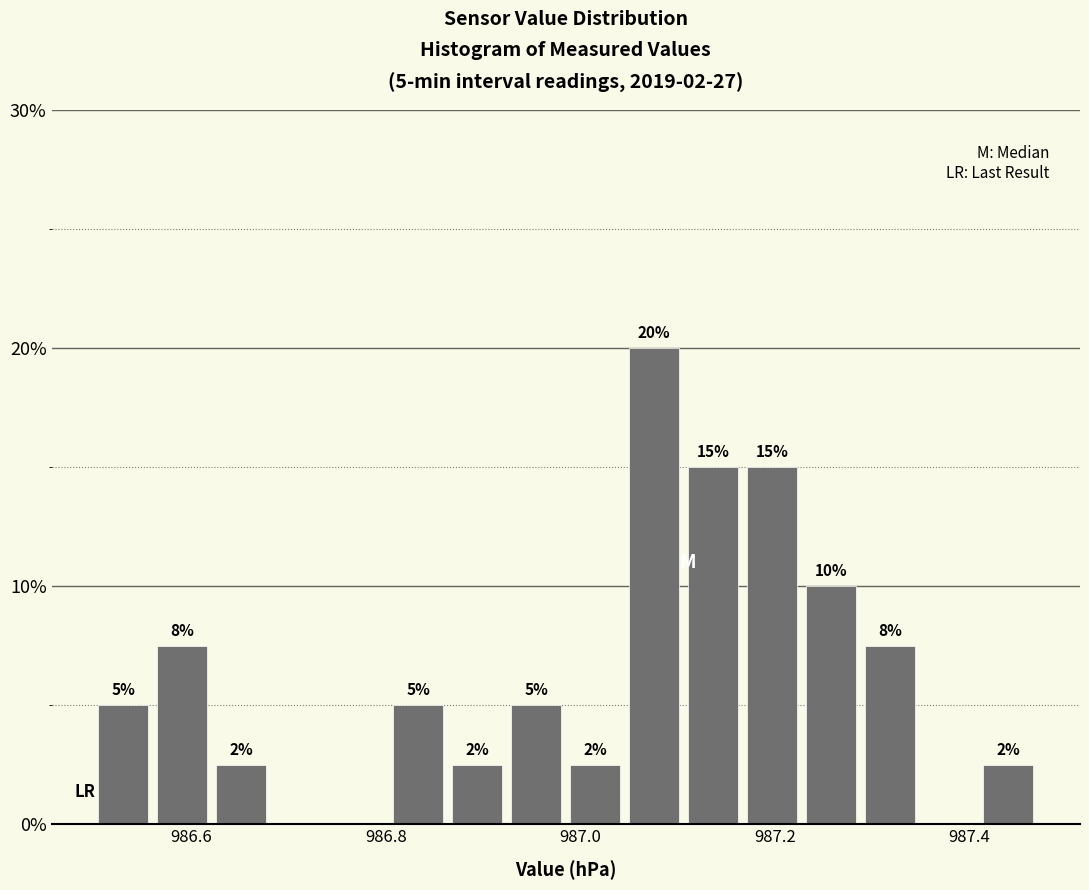

Read against the x-axis, roughly where is the centre of the tallest bar?

987.08